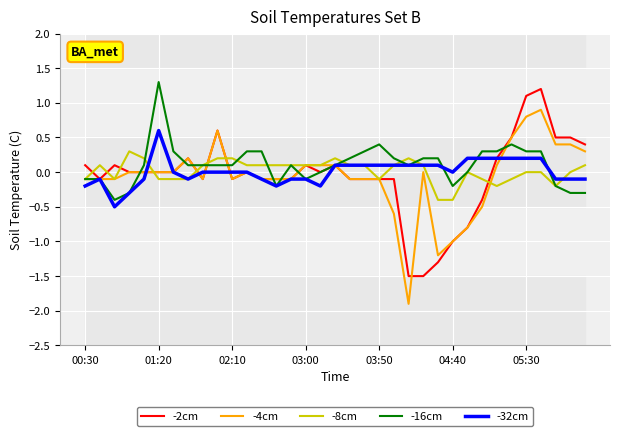

What is the average value of the -16cm series?

0.1